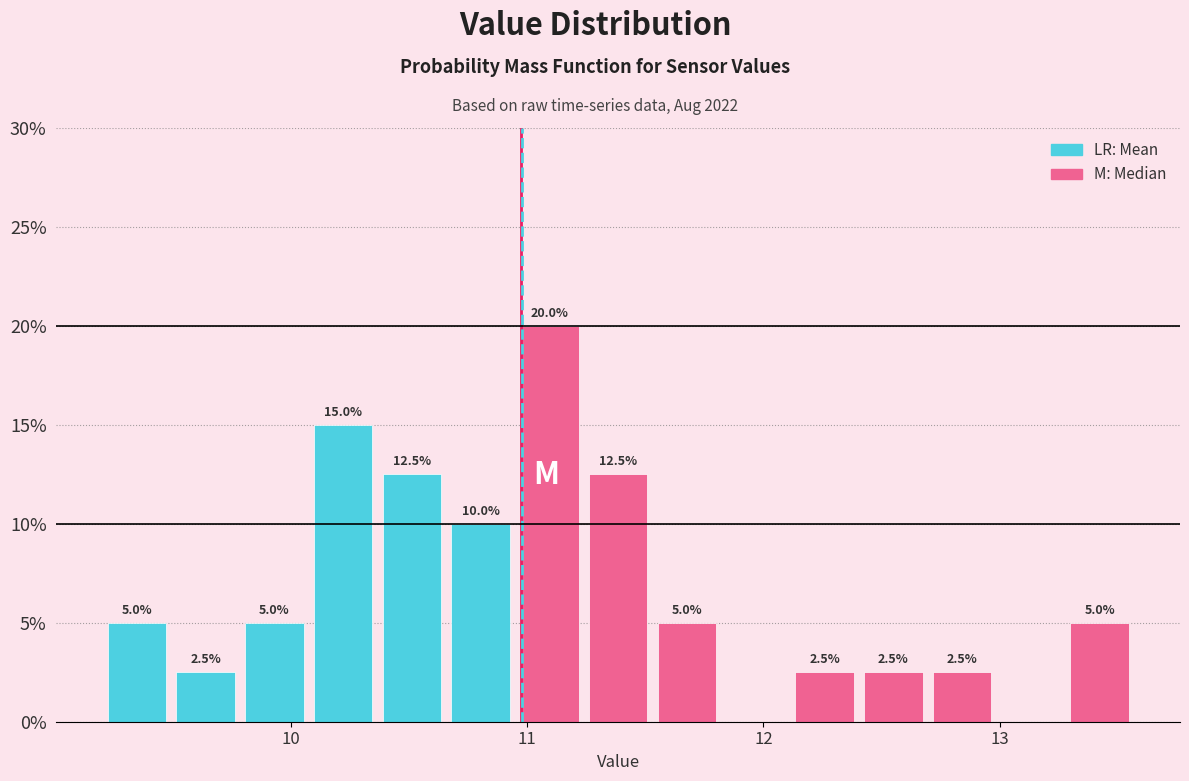

Around what value on the x-axis is the tallest bar? Give the approximate position of its centre, as read against the axis.

11.1